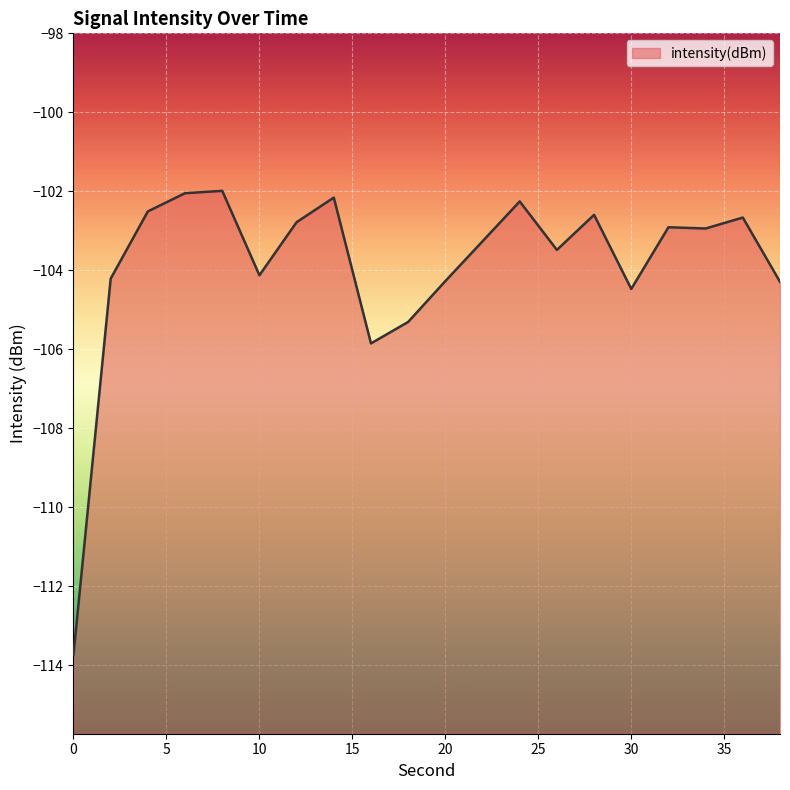

At which category does the data reach its first local valley?

10